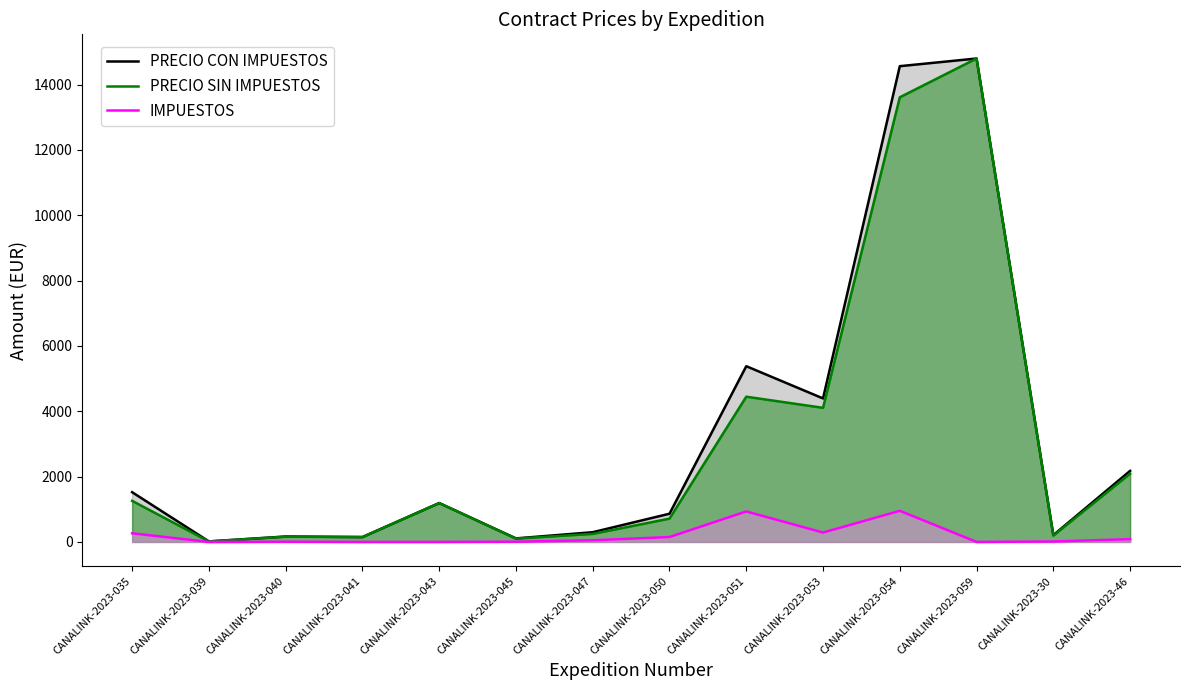

Between CANALINK-2023-054 and CANALINK-2023-46, which series saw the biggest shift?

PRECIO CON IMPUESTOS